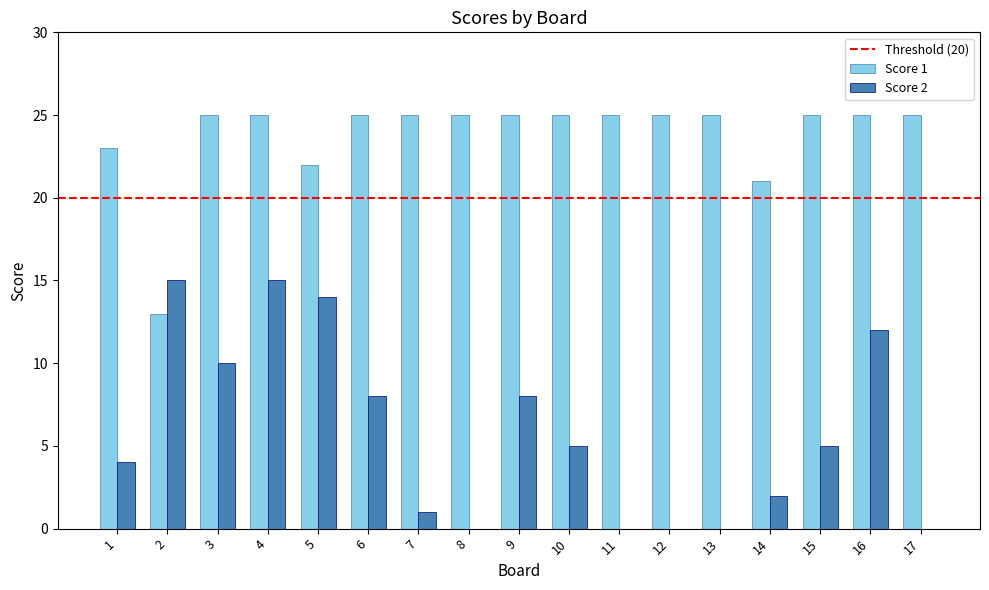

What is the sum of all Score 2 values?

99